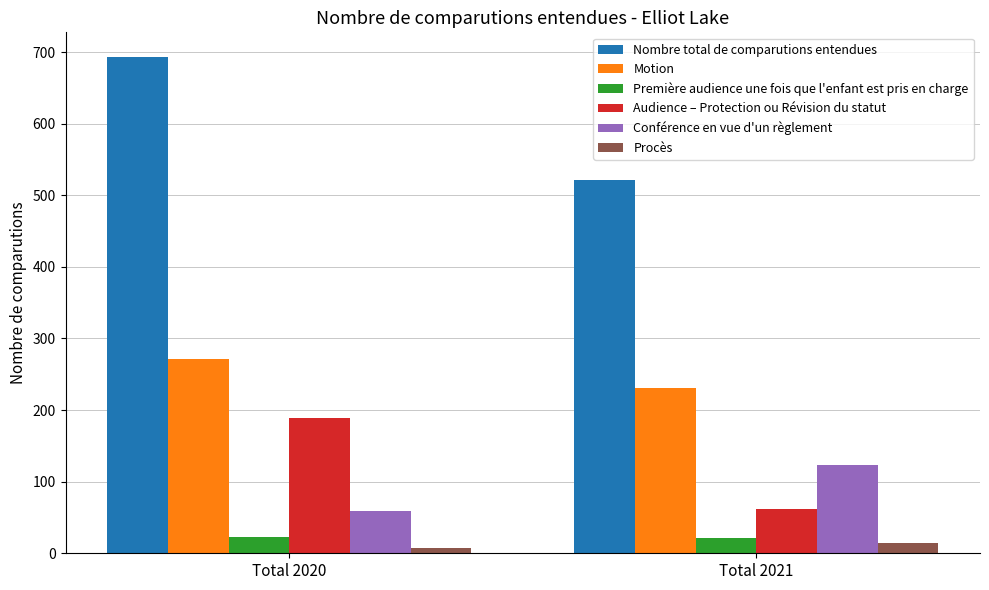

What is the value of the Procès bar at the 2nd from the left?

14